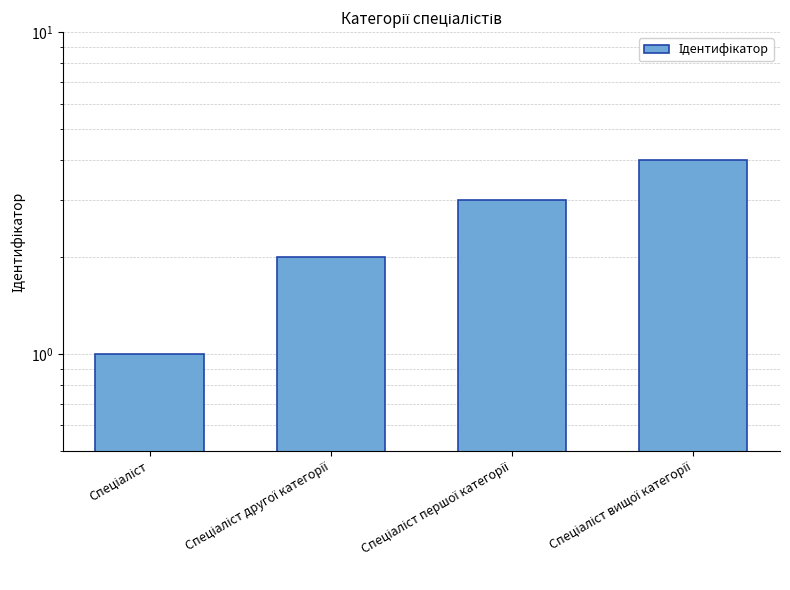

Which label corresponds to the largest value in the chart?

Спеціаліст вищої категорії